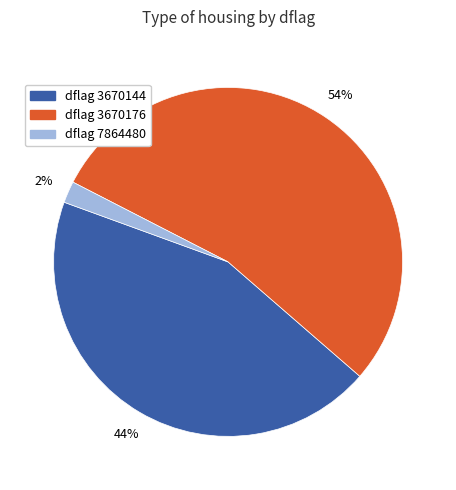

How many slices are in this pie chart?

3